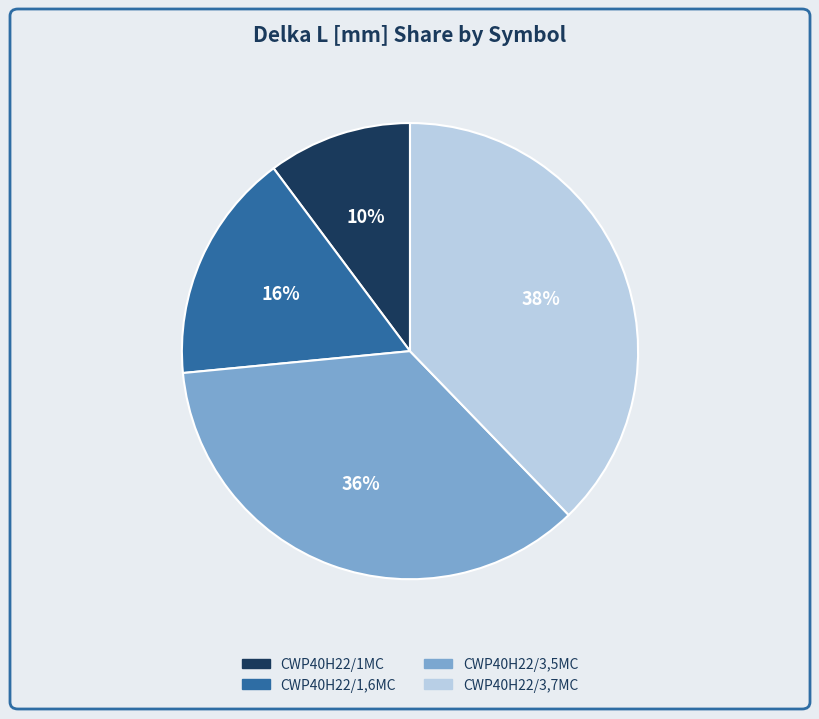

To the nearest percent, what is the combined percentage of CWP40H22/3,7MC and CWP40H22/1MC?

48%